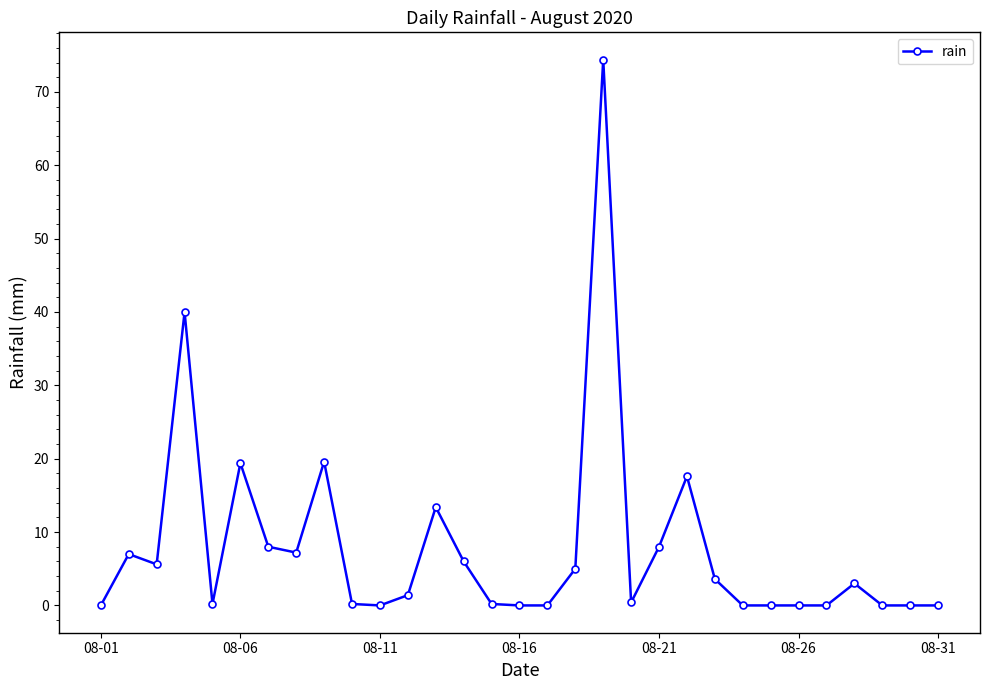

What is the difference between the maximum and minimum values?

74.4